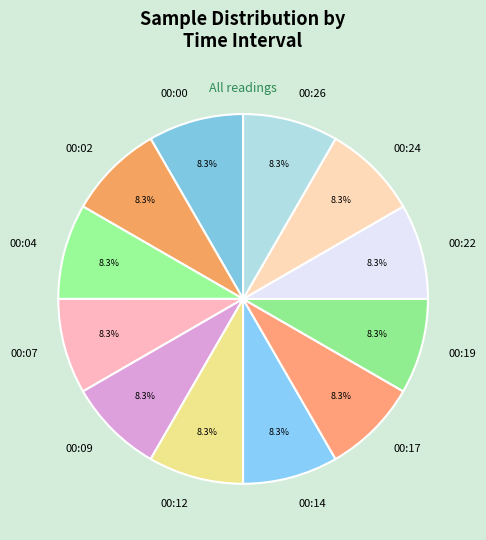

Is 00:09 the majority of the pie?

No